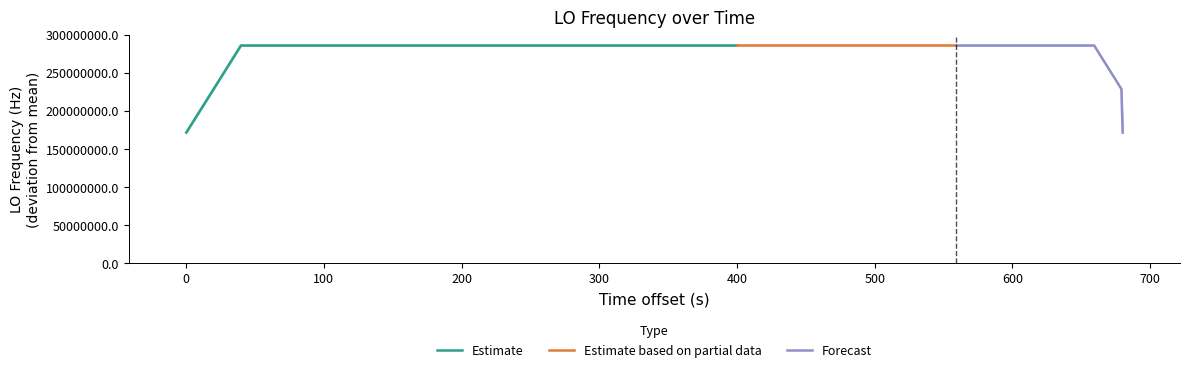

What is the minimum value for Estimate?

171628201.4